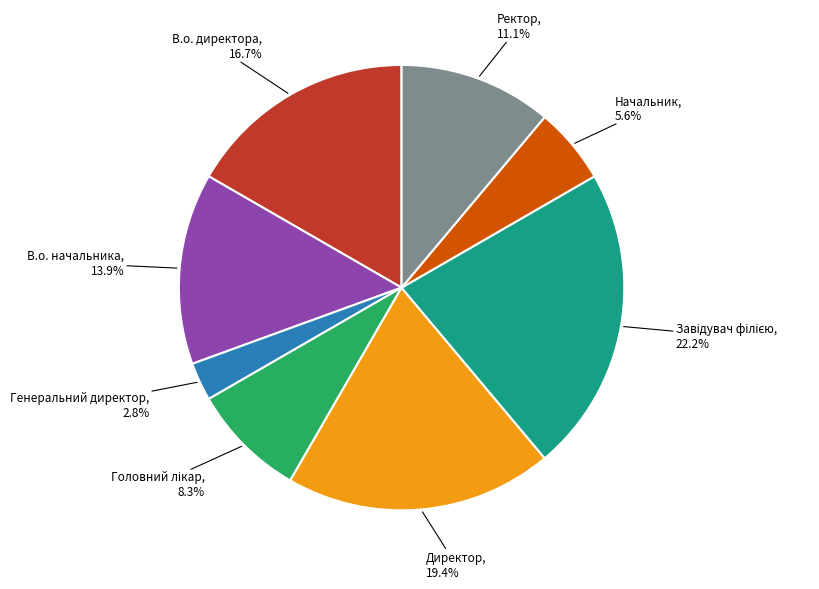

True or false: Ректор accounts for 1% of the total.

False